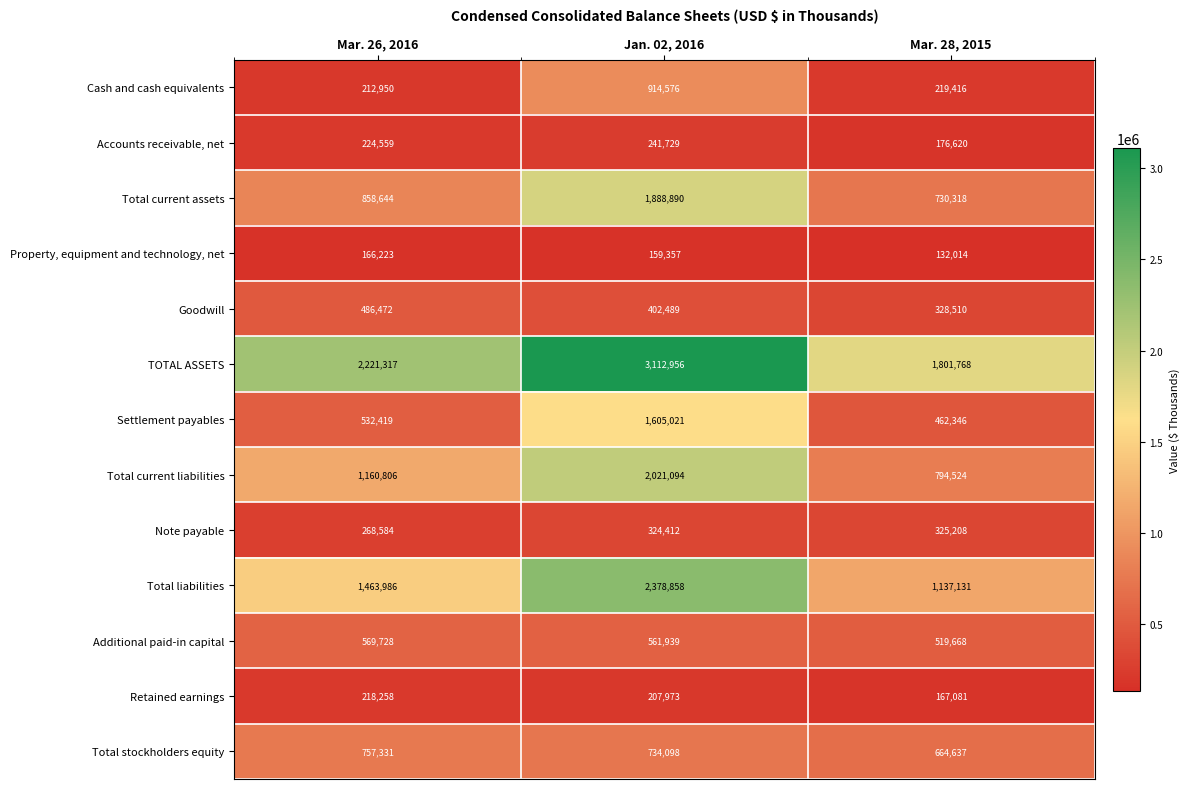

At which category is the sum across all series the highest?

Jan. 02, 2016